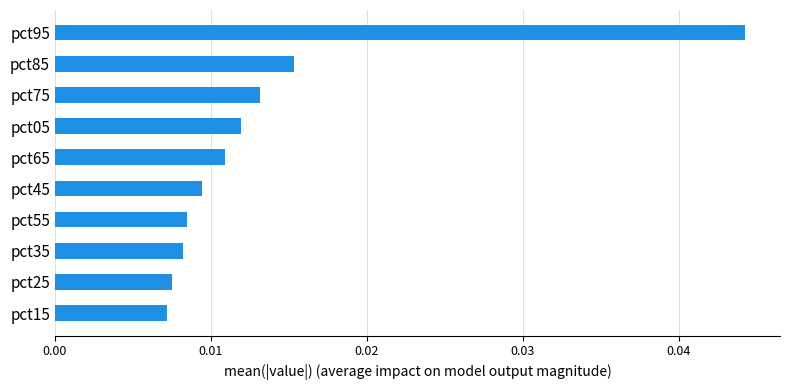

Which label corresponds to the largest value in the chart?

pct95